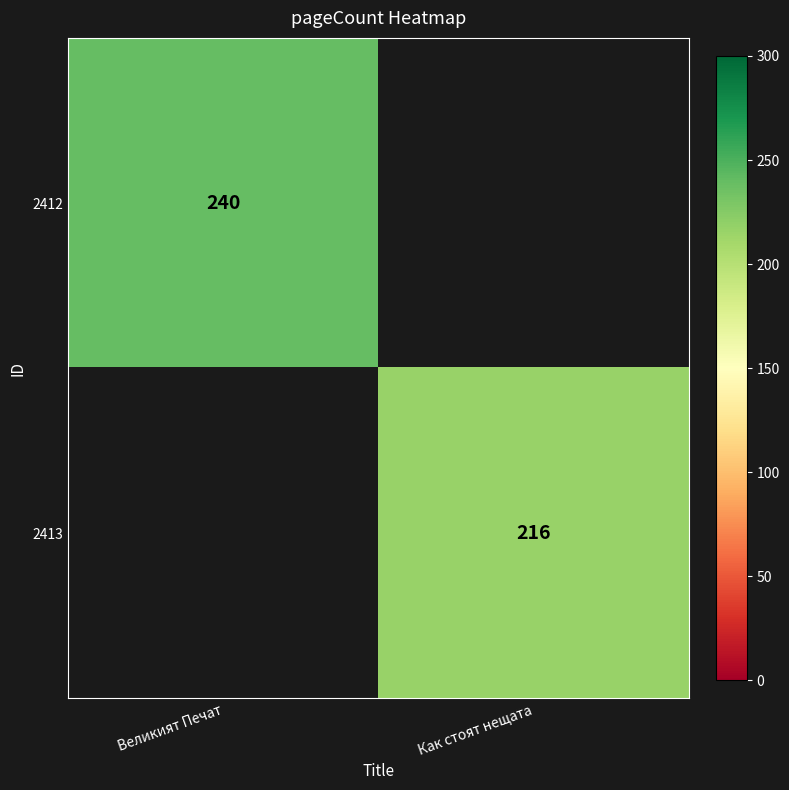

Is it true that 2413 equals 216 at Как стоят нещата?

True